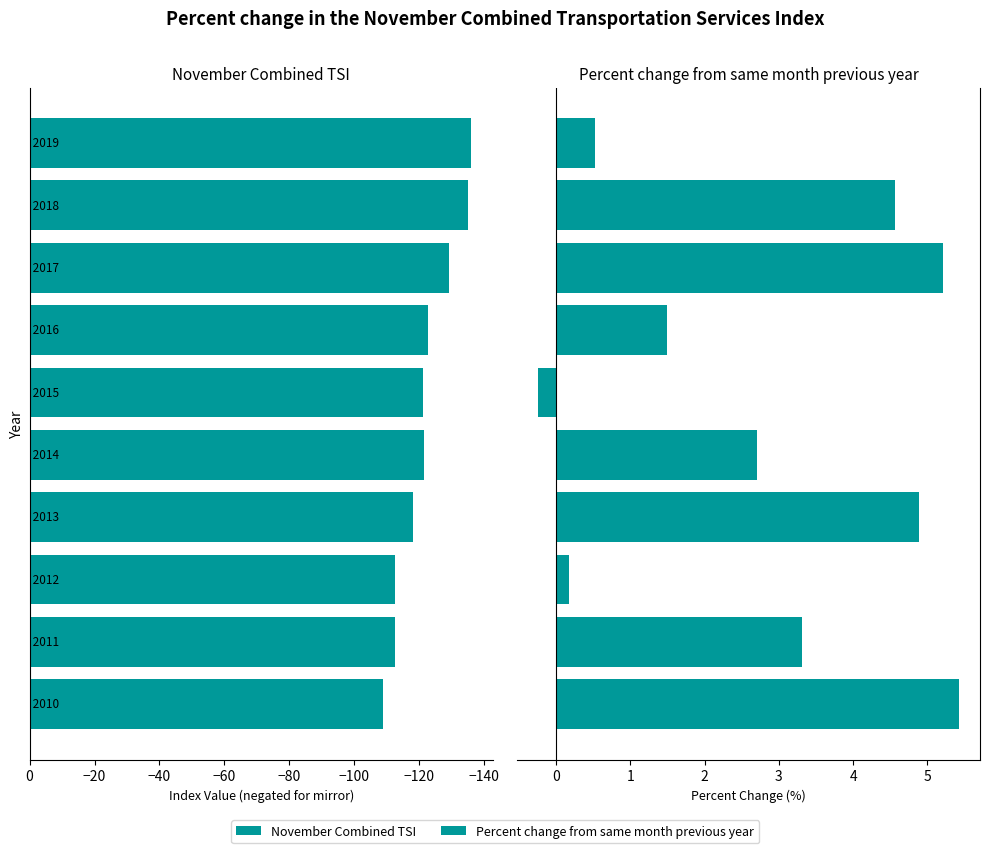

What is the average value of the Percent change from same month previous year series?

2.8